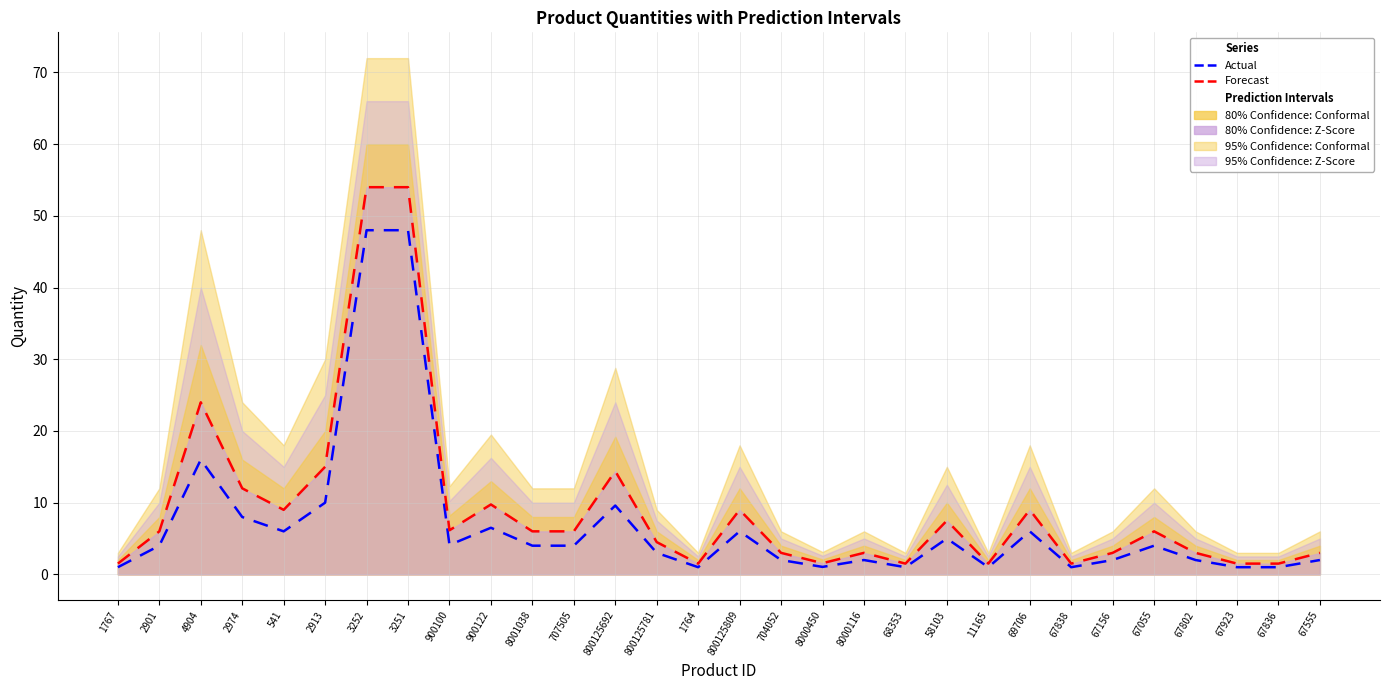

How many interior local valleys does the Actual series have?

7